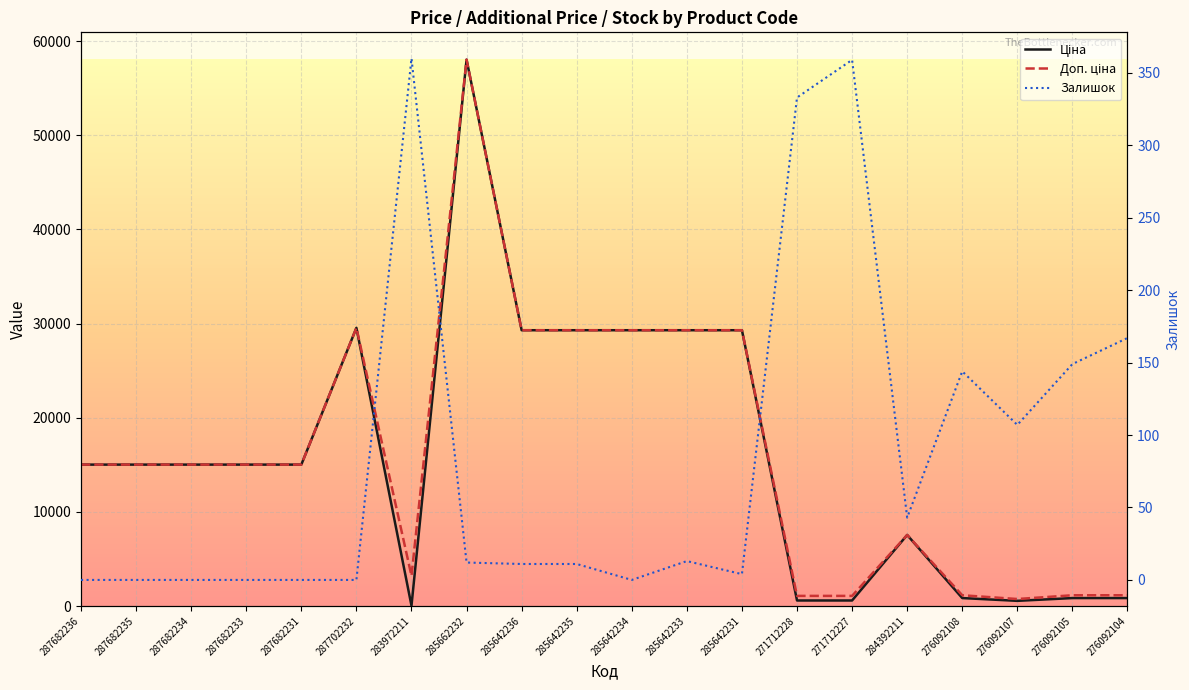

What is the spread (max minus min) of values at 284392211?

7502.9